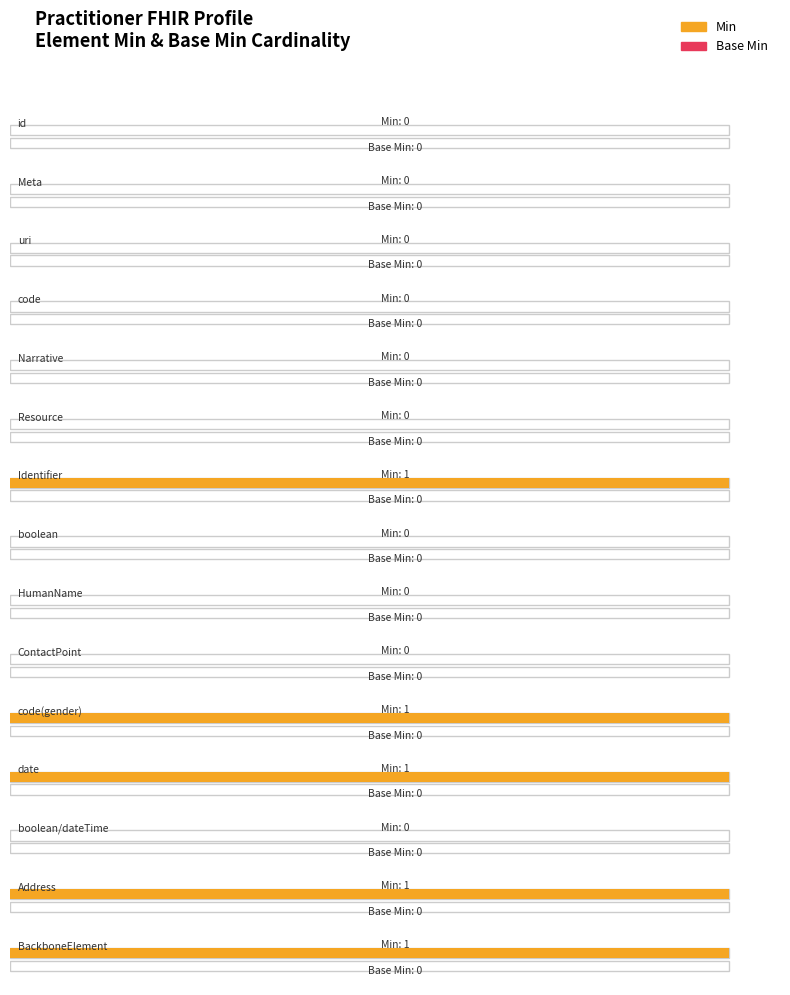

At which category is the sum across all series the highest?

Identifier